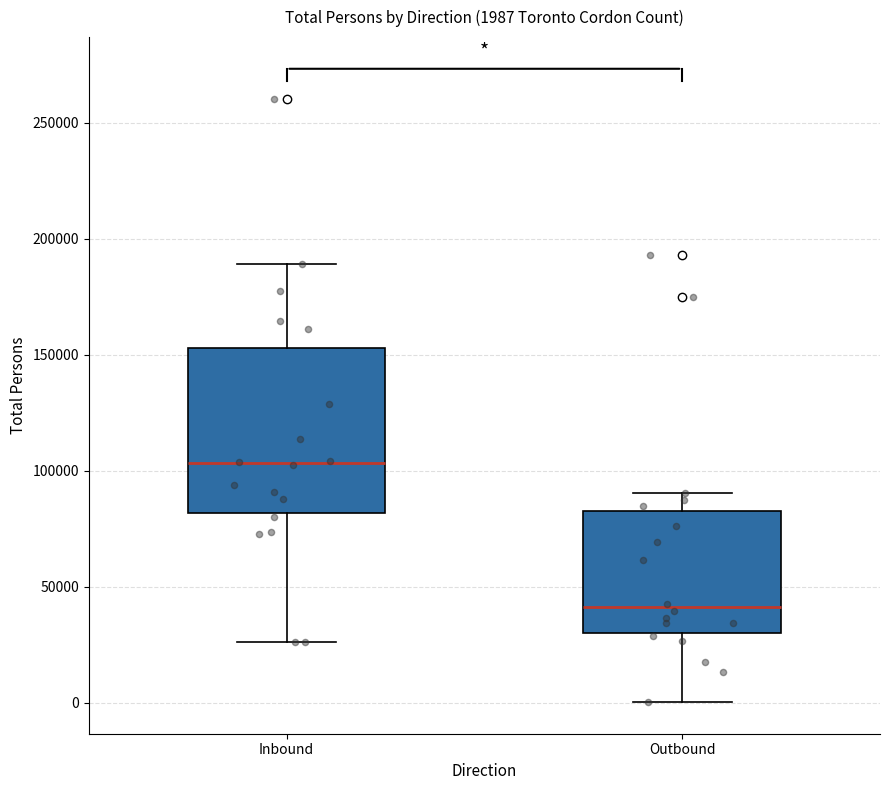

Comparing the boxes themselves (not the whiskers), which one is the tallest?

Inbound